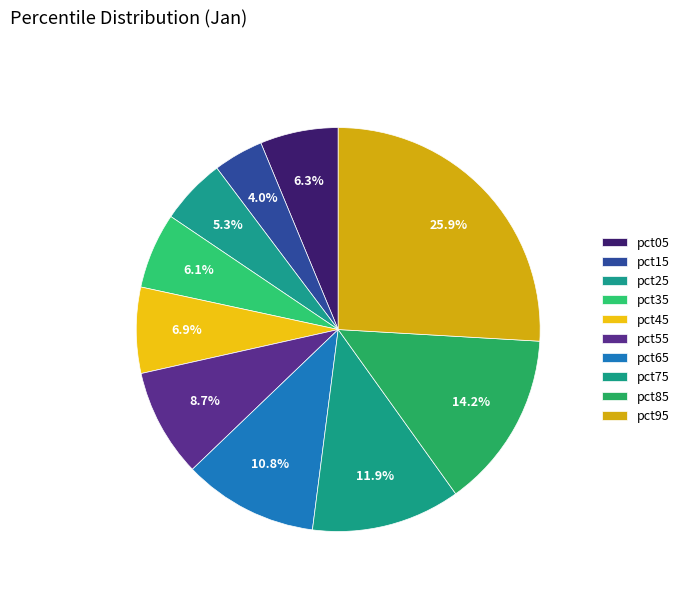

Count the number of slices in the pie.

10